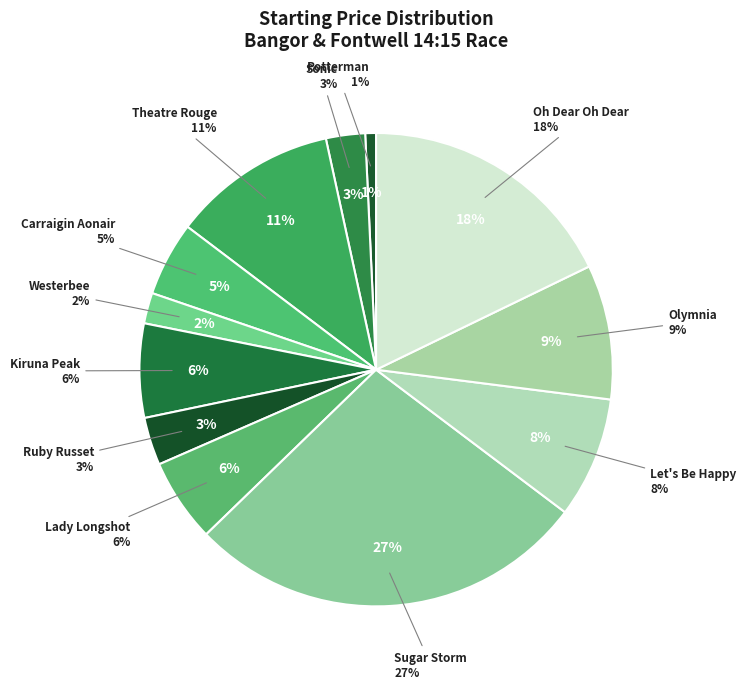

Is Westerbee the majority of the pie?

No